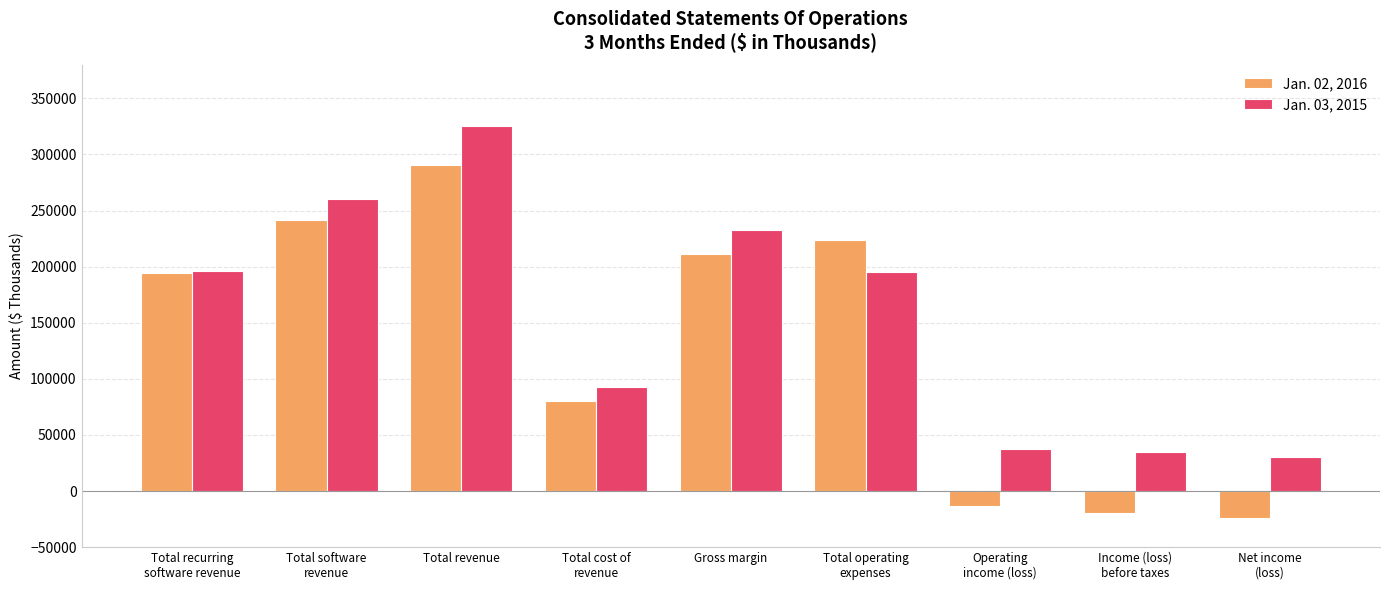

True or false: Jan. 02, 2016 has a value of -13292 at Operating
income (loss).

True